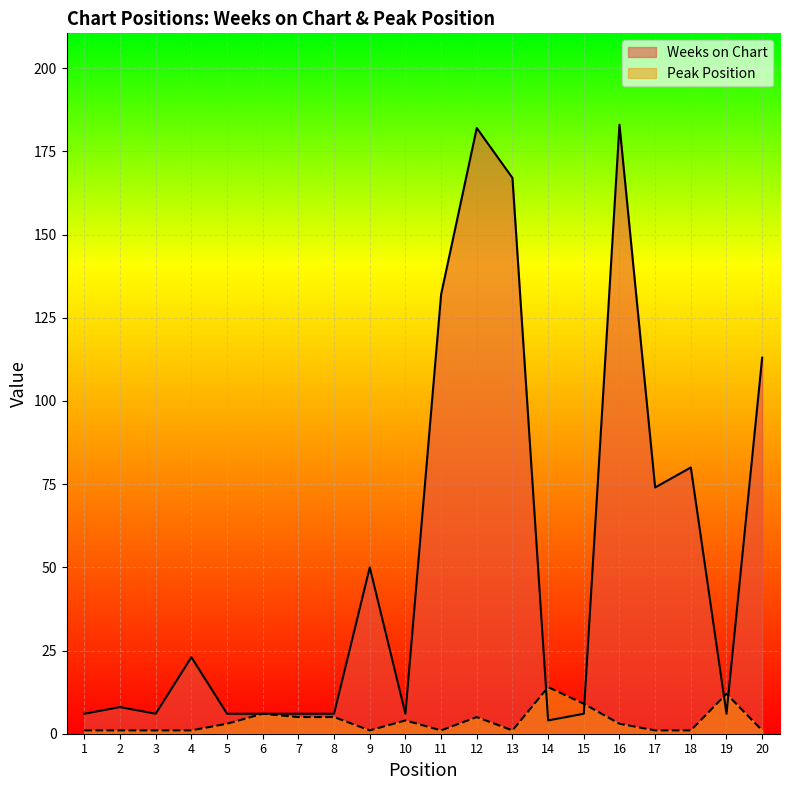

At which category does Peak Position reach its first local valley?

9